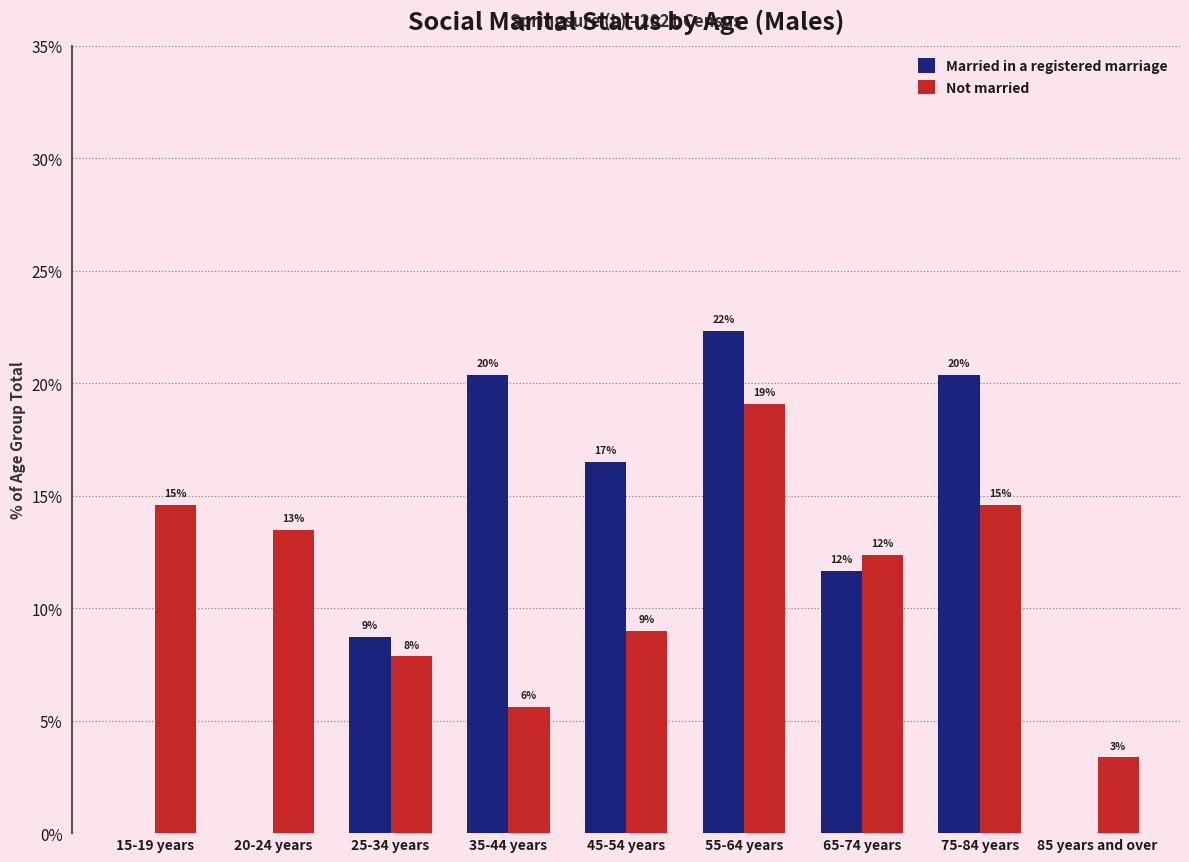

What position from the left is 65-74 years?

7